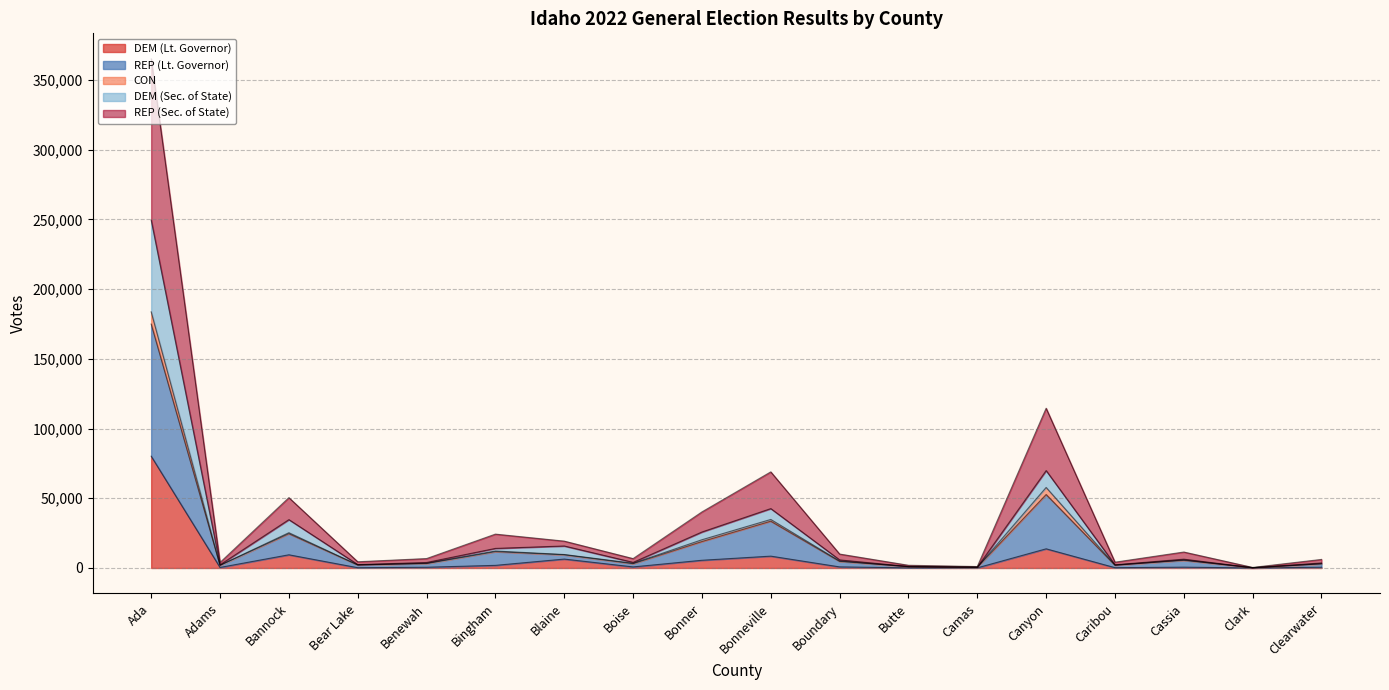

At which category is the sum across all series the highest?

Ada